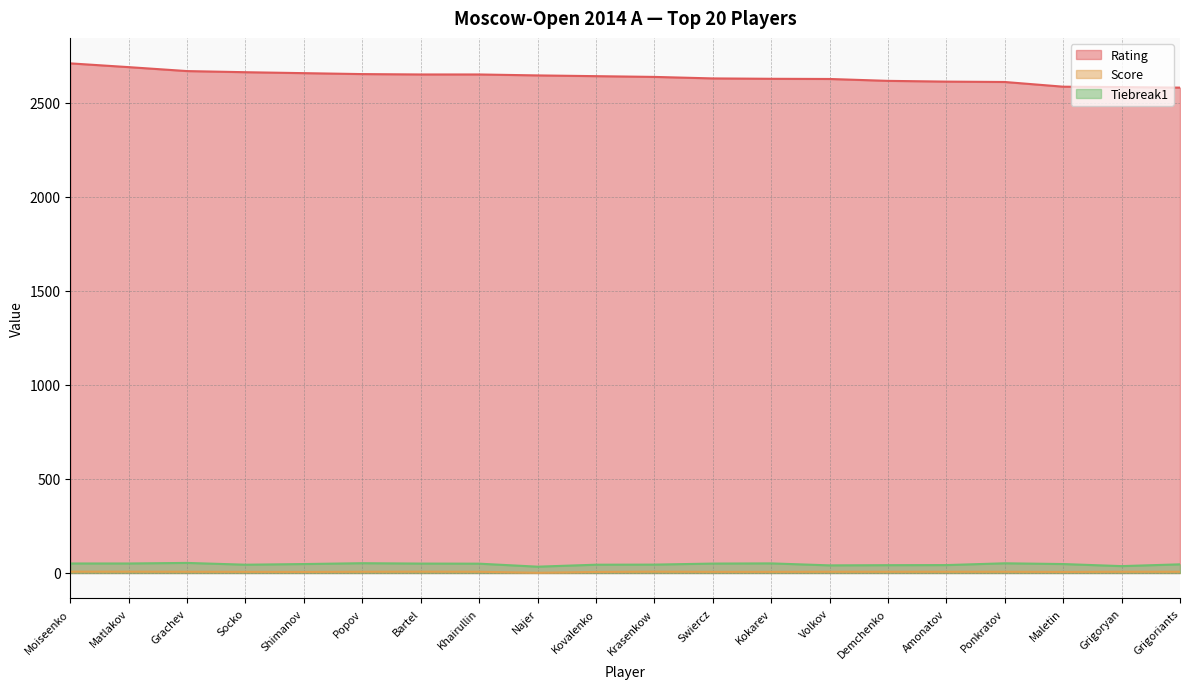

How many data points does each series have?

20